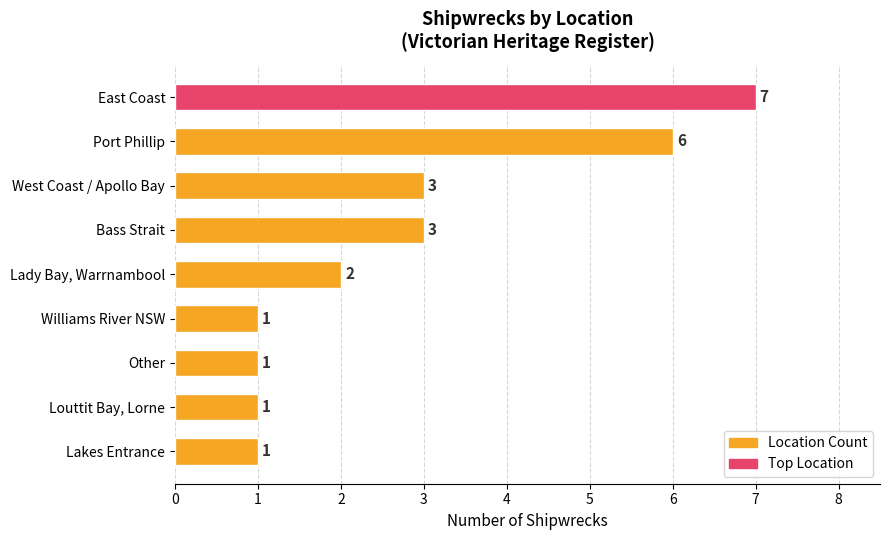

The chart shows a value of 2 at Louttit Bay, Lorne. True or false?

False